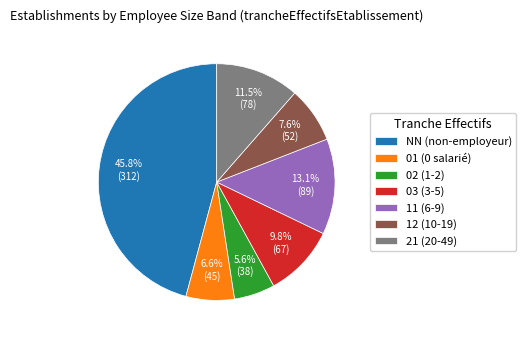

Which slice is the smallest?

02